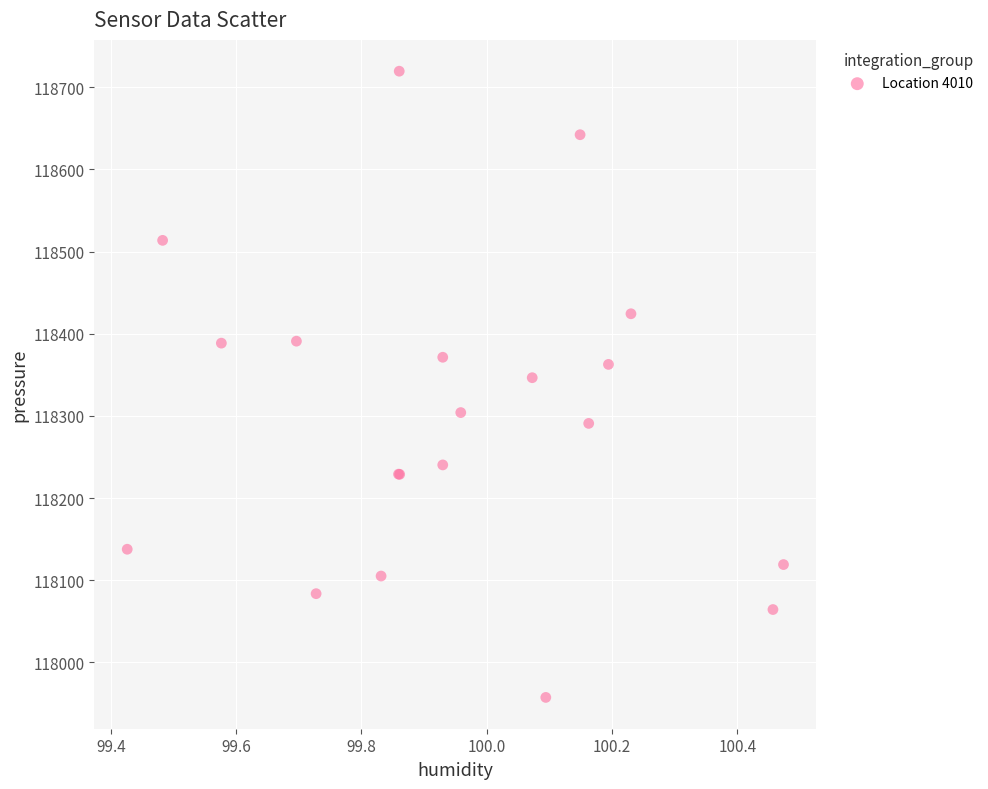

What Y value in the scatter plot is closest to 118338?

118346.5